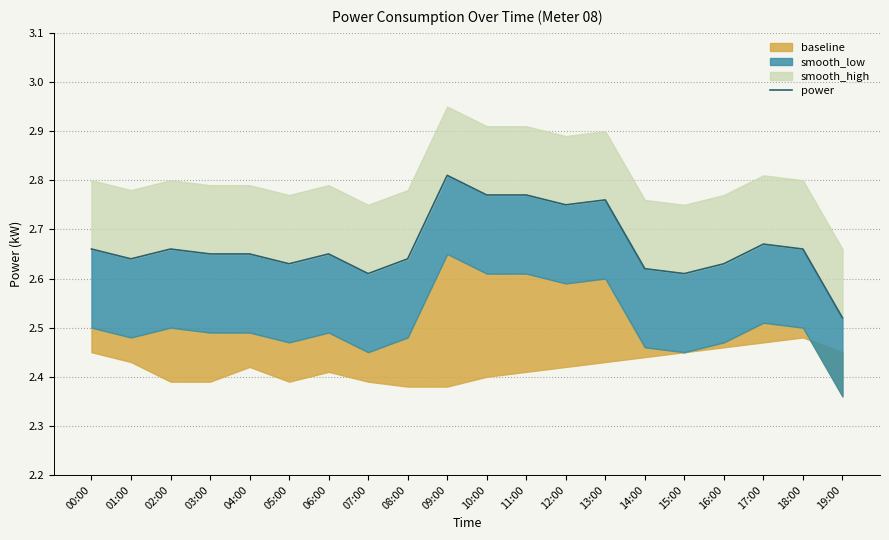

The value at 19:00 is 2.5. True or false?

True